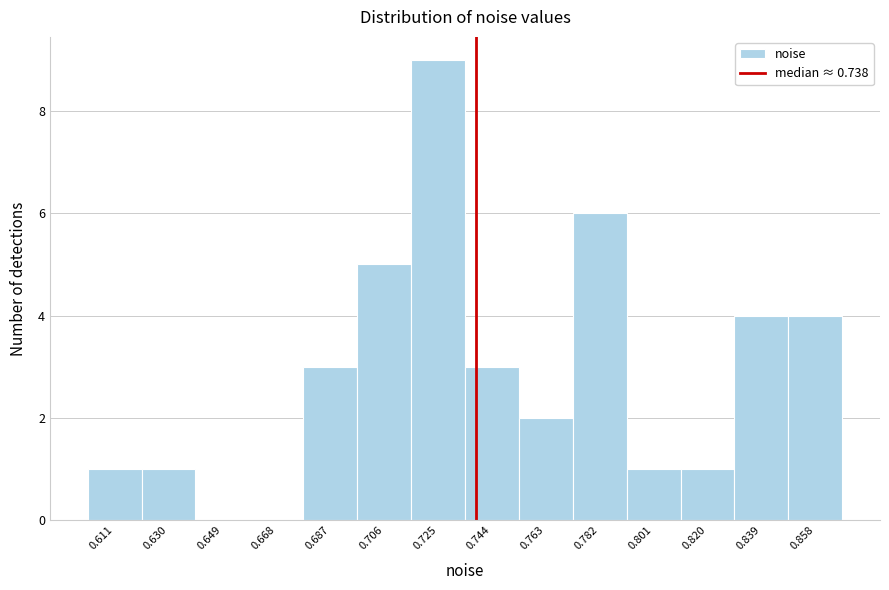

What is the height of the bar covering 0.734 to 0.754 on the x-axis? Neither the bar edges nor the heights are printed on the chart, so give them approximately, as read against the axes.

3